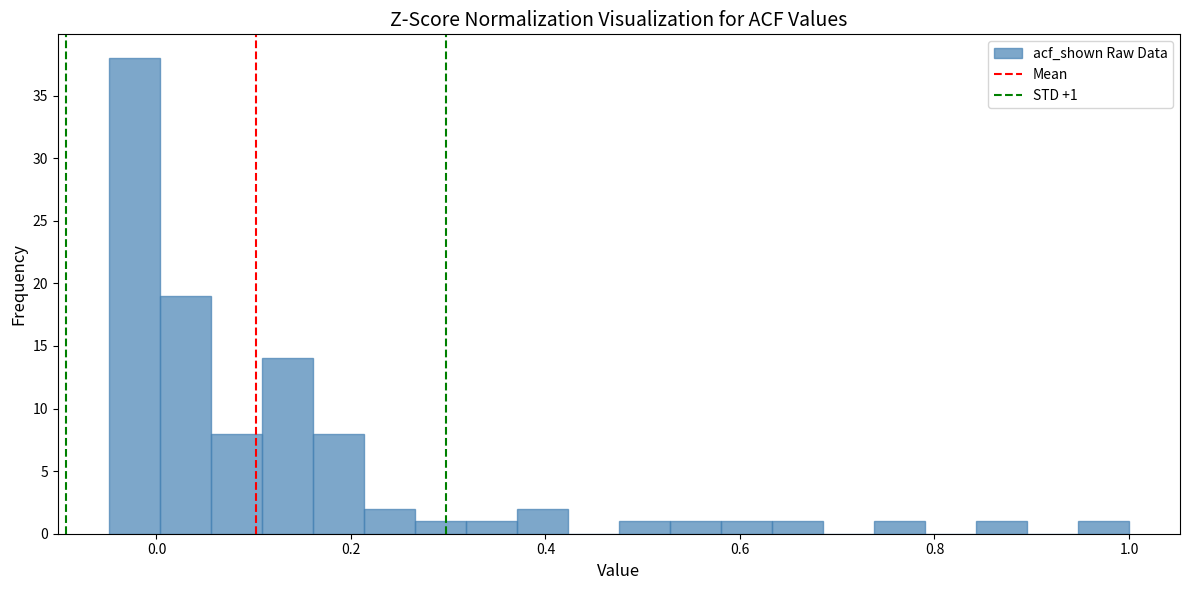

Read against the x-axis, roughly where is the centre of the tallest bar?

-0.02